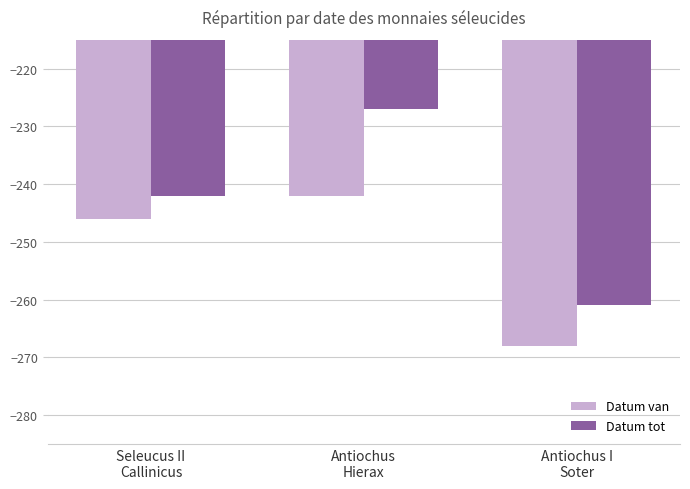

How many Datum tot values are between -261 and -227?

3